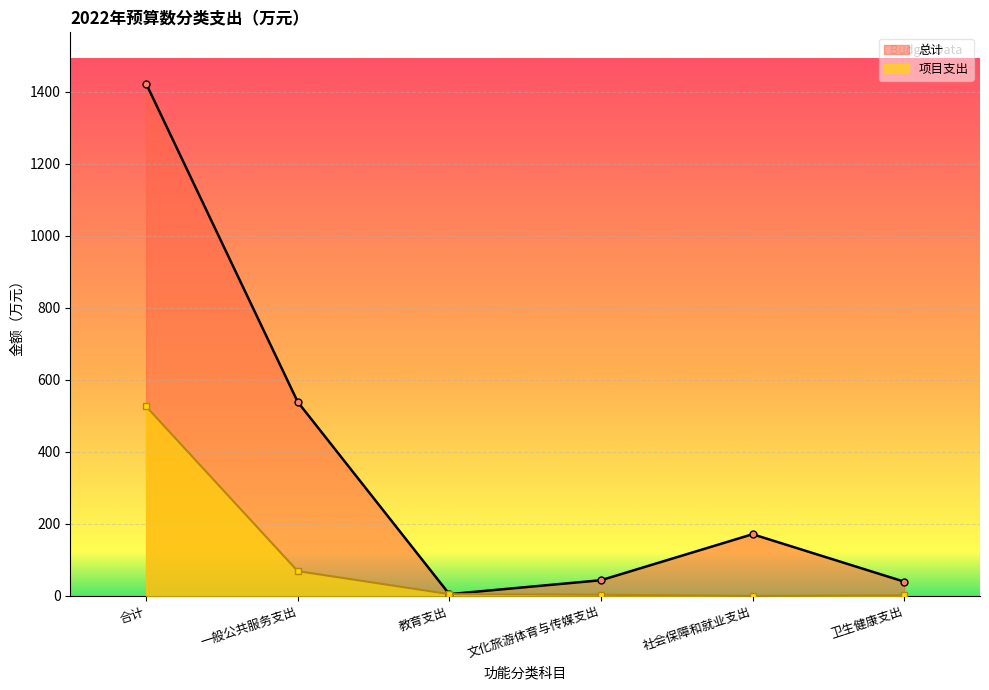

In 总计, how many points are lower than both neighbors (excluding endpoints)?

1